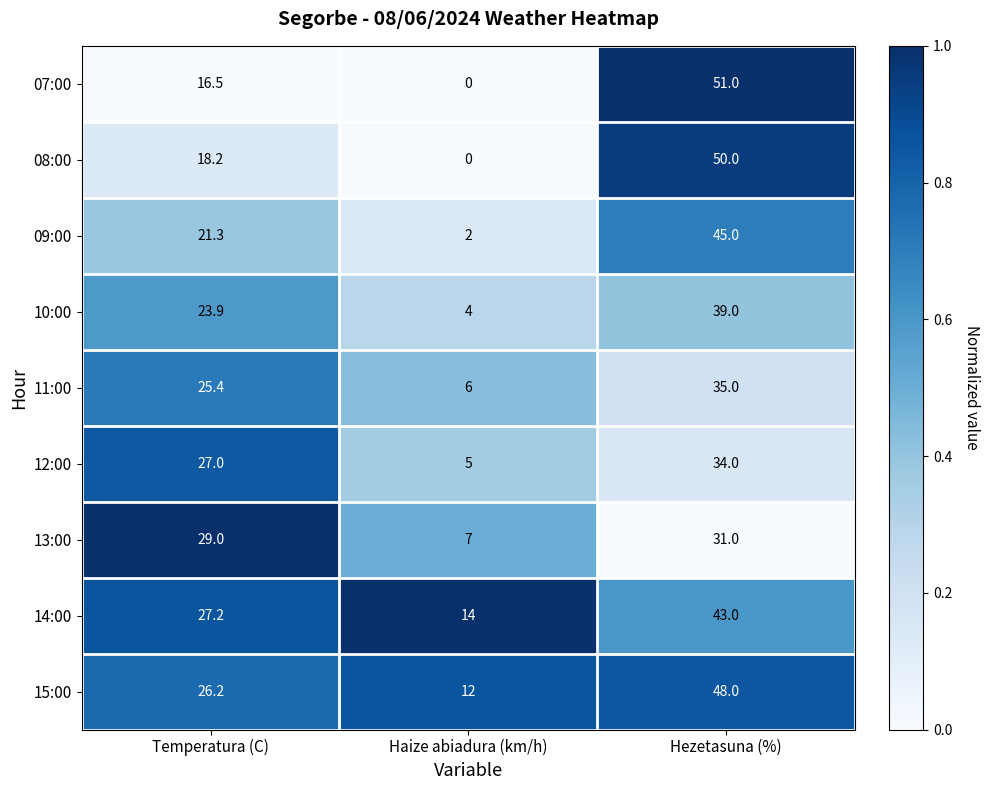

Which series has the largest range (max minus min)?

07:00